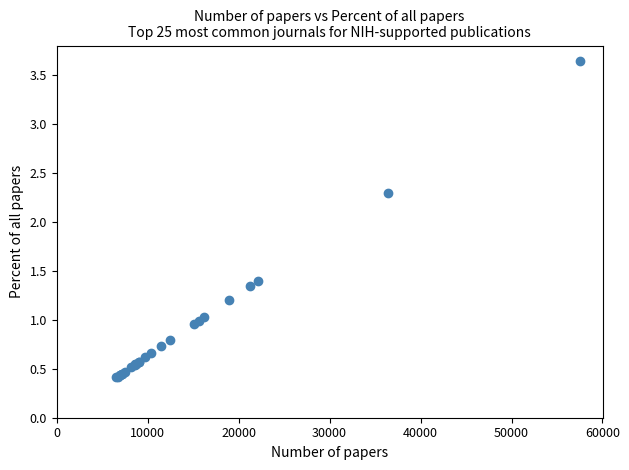

What Y value in the scatter plot is closest to 2?

2.3